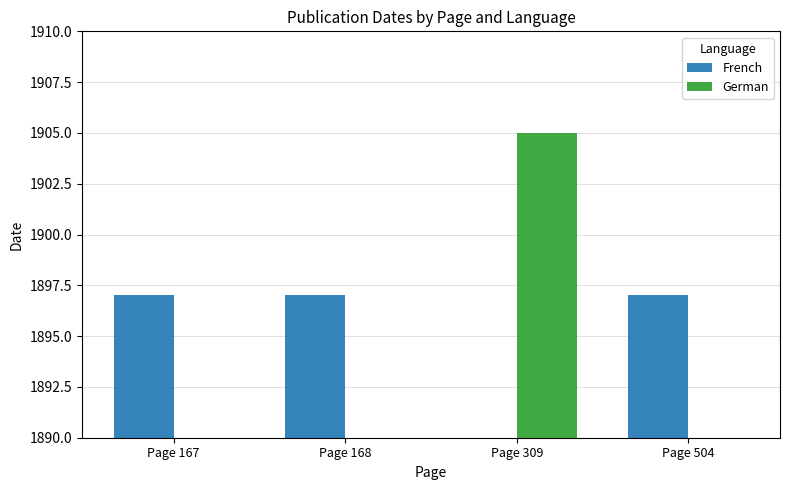

At which category does the chart reach its minimum across all series?

Page 309